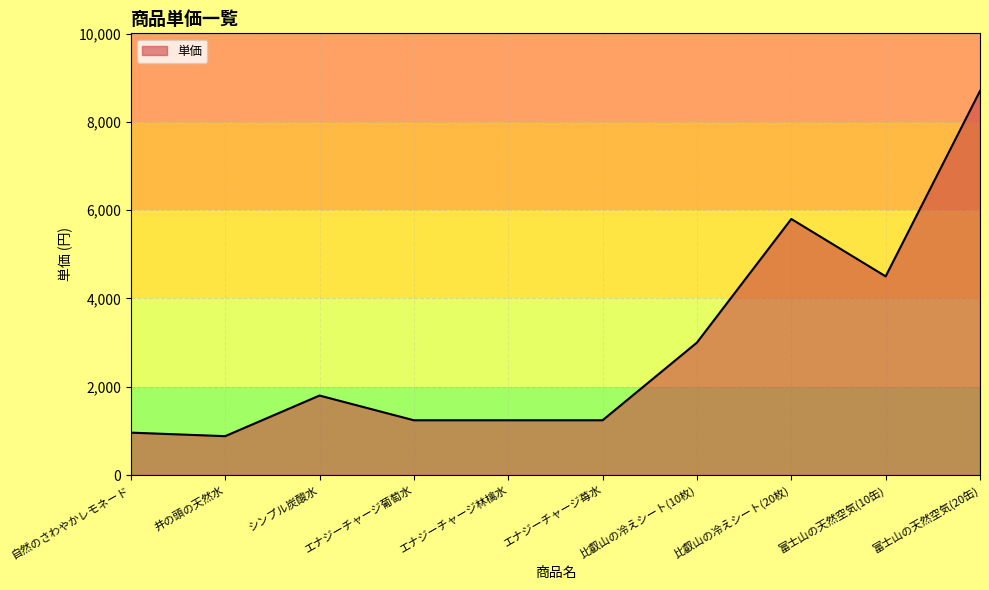

What is the greatest value displayed?

8700